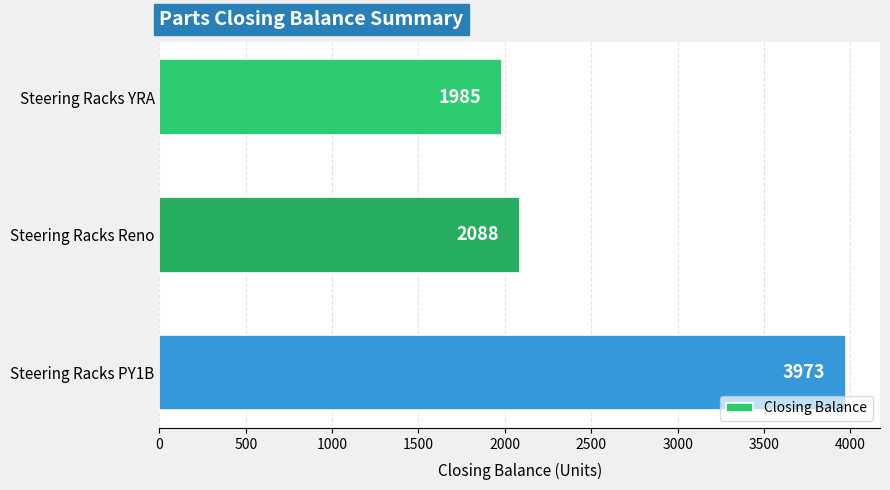

What is the change in value from Steering Racks YRA to Steering Racks Reno?

+103